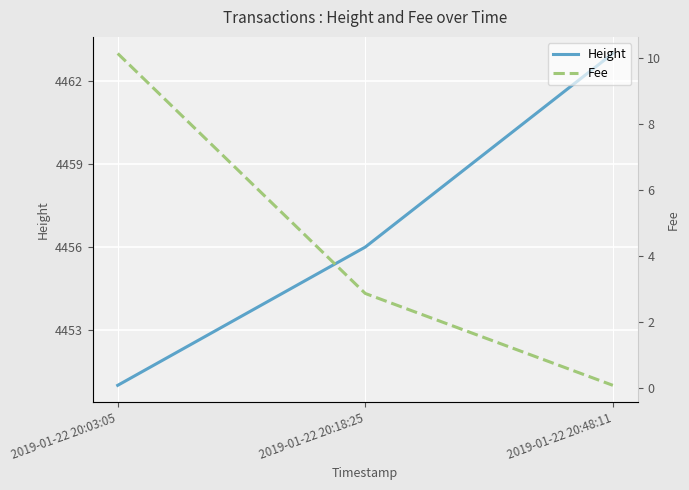

What is the average value of the Height series?

4456.7